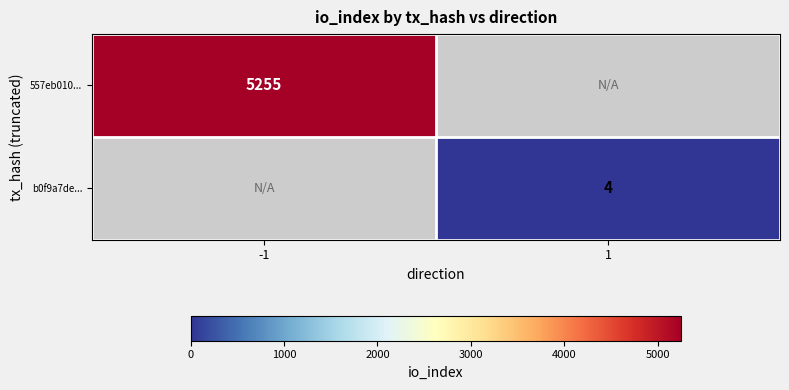

Is it true that b0f9a7de... equals 1.8 at 1?

False